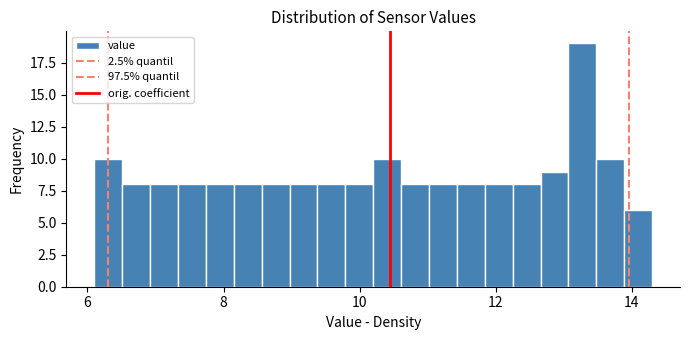

Read against the x-axis, roughly where is the centre of the tallest bar?

13.2